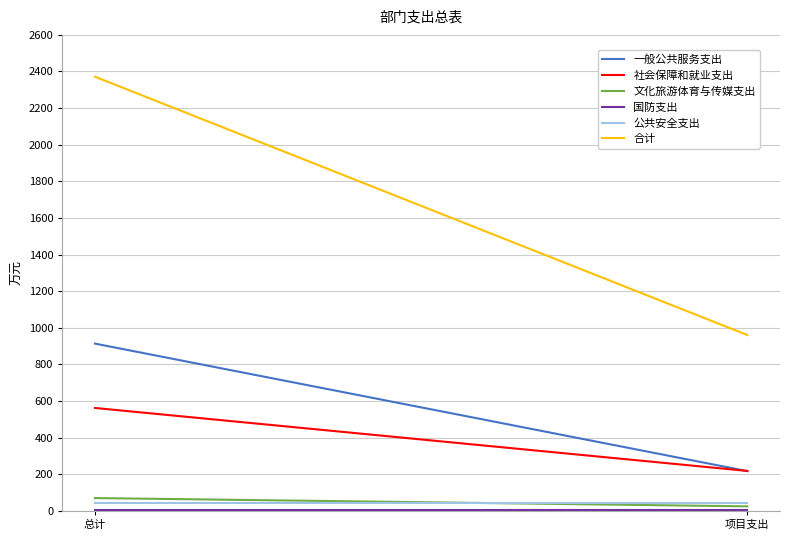

True or false: 一般公共服务支出 has a value of 348.7 at 项目支出.

False